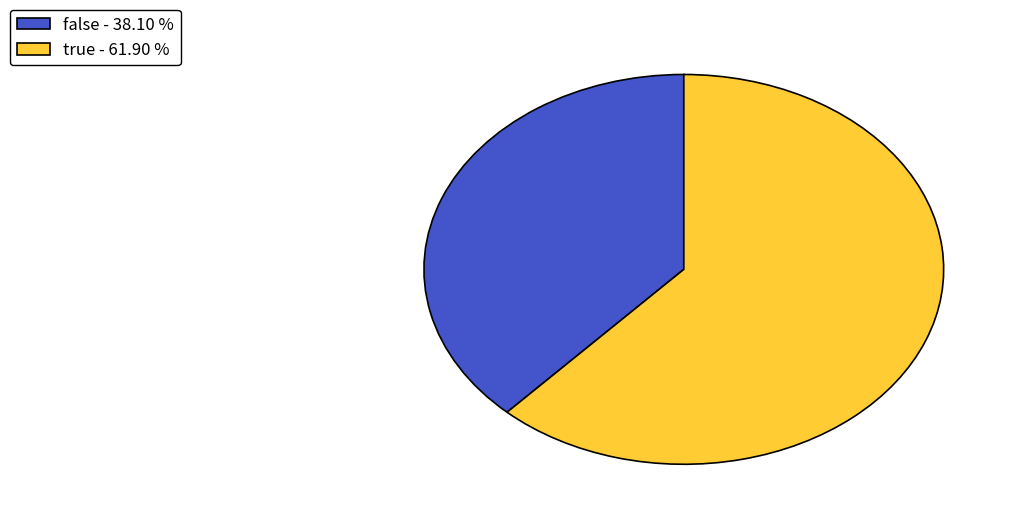

How many slices are in this pie chart?

2